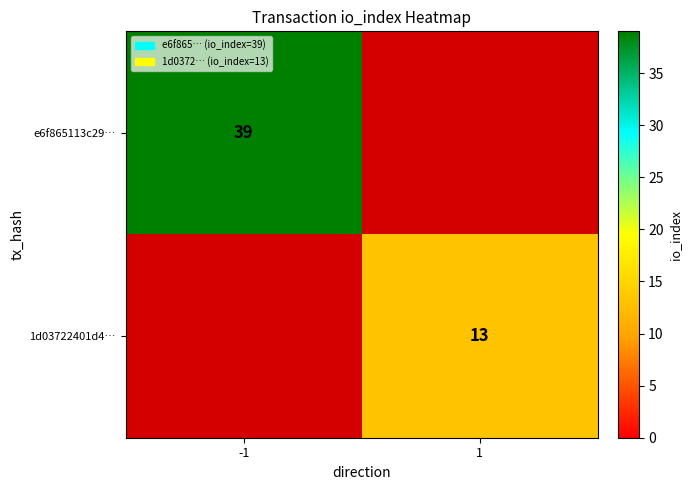

How many series are shown in this chart?

2